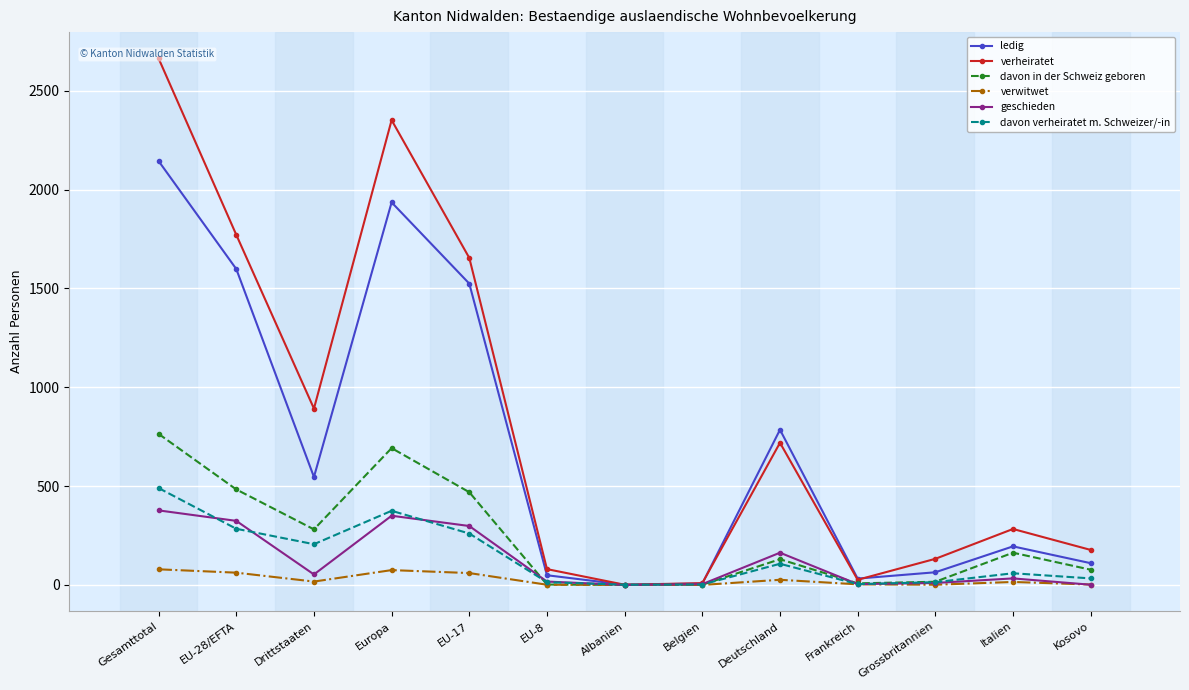

Where do davon in der Schweiz geboren and davon verheiratet m. Schweizer/-in first cross each other?

EU-17 and EU-8